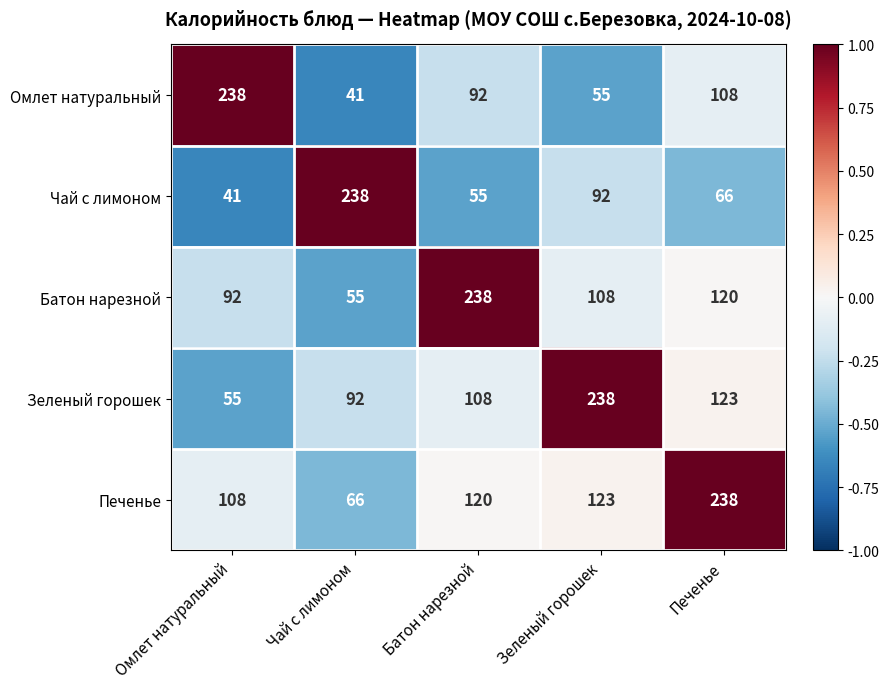

Reading left to right, transcribe all the data shown in this chart.

Омлет натуральный: Омлет натуральный=238	Чай с лимоном=41	Батон нарезной=92	Зеленый горошек=55	Печенье=108
Чай с лимоном: Омлет натуральный=41	Чай с лимоном=238	Батон нарезной=55	Зеленый горошек=92	Печенье=66
Батон нарезной: Омлет натуральный=92	Чай с лимоном=55	Батон нарезной=238	Зеленый горошек=108	Печенье=120
Зеленый горошек: Омлет натуральный=55	Чай с лимоном=92	Батон нарезной=108	Зеленый горошек=238	Печенье=123
Печенье: Омлет натуральный=108	Чай с лимоном=66	Батон нарезной=120	Зеленый горошек=123	Печенье=238